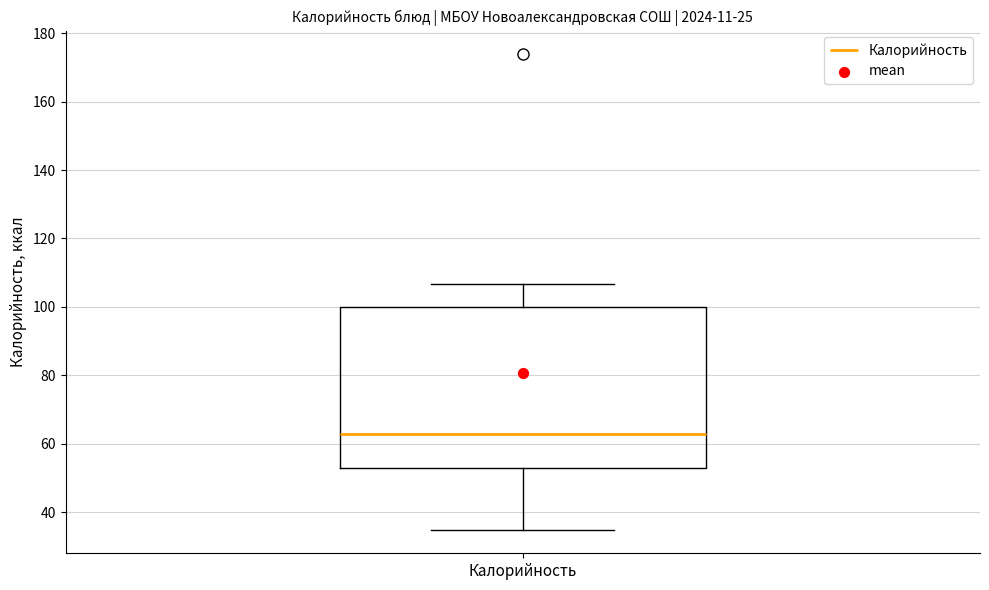

Transcribe this box plot: give where the median line is, the range the box spans, and where the two whiskers end, as read against the y-axis. The values are not printed on the chart, so give them approximately, as read against the axis.

median 64, box 54 to 100, whiskers 36 to 106